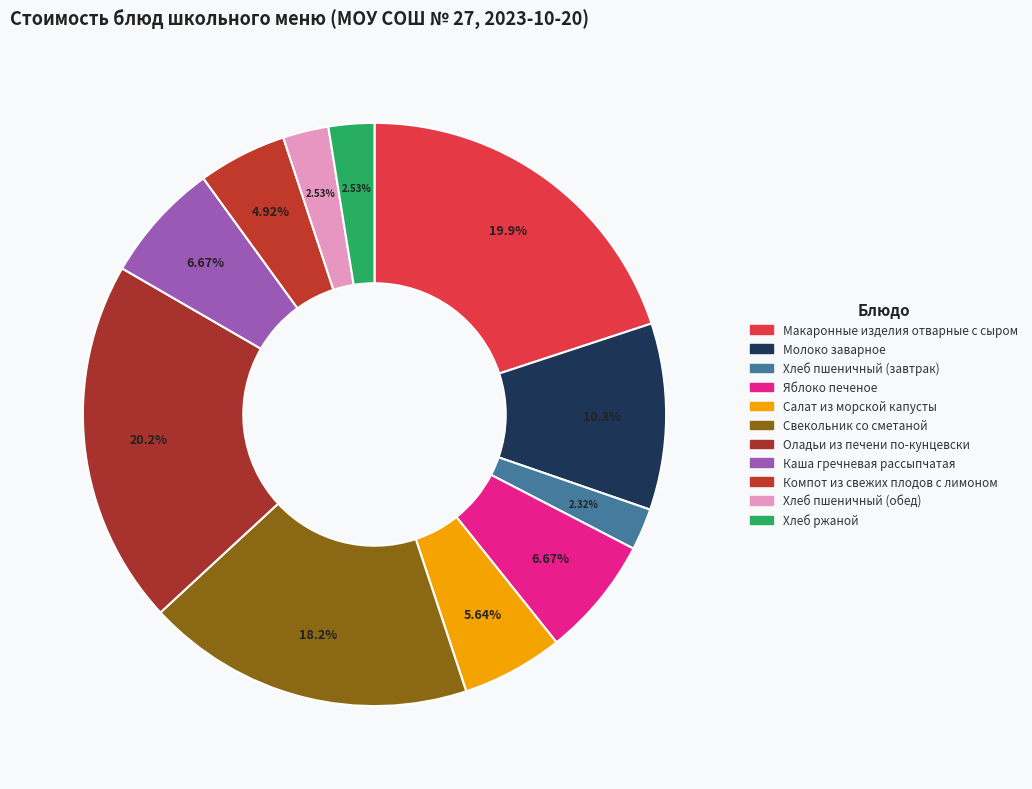

Is the sum of Молоко заварное and Оладьи из печени по-кунцевски greater than half?

No